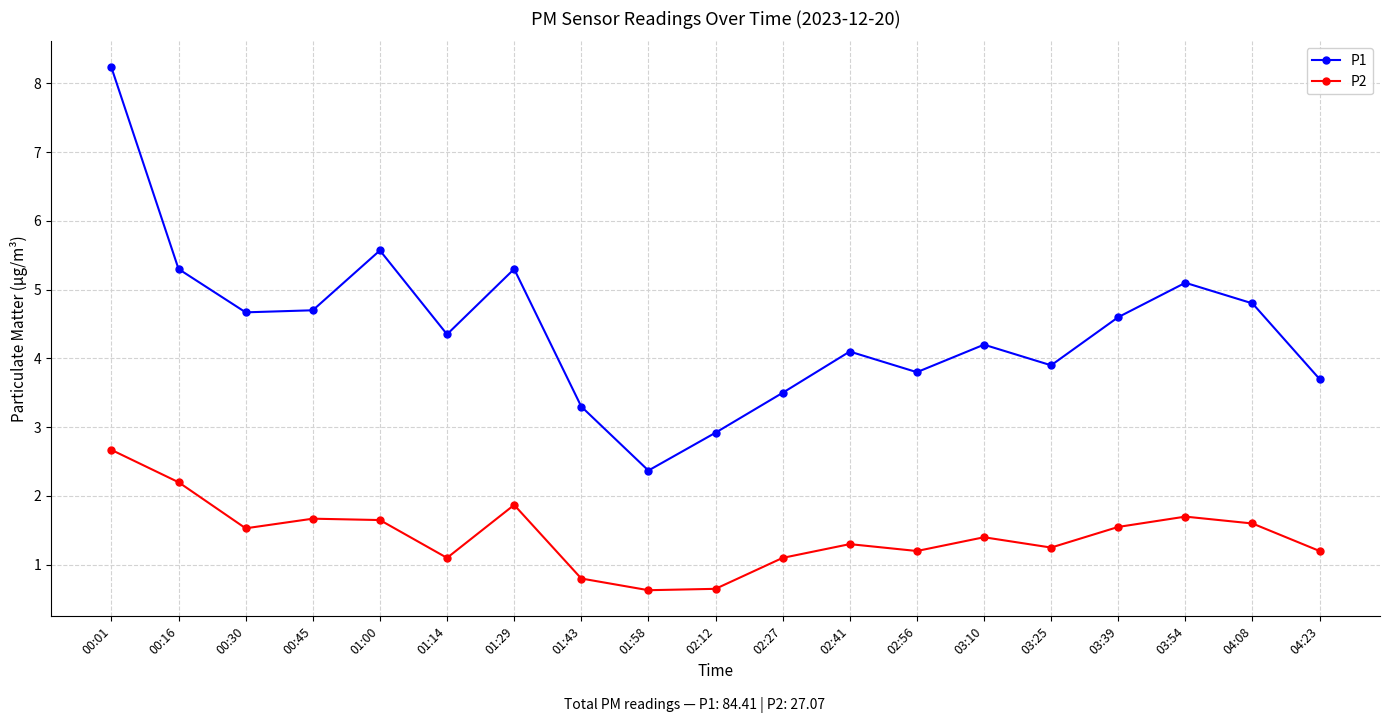

Which series has the largest total across all categories?

P1